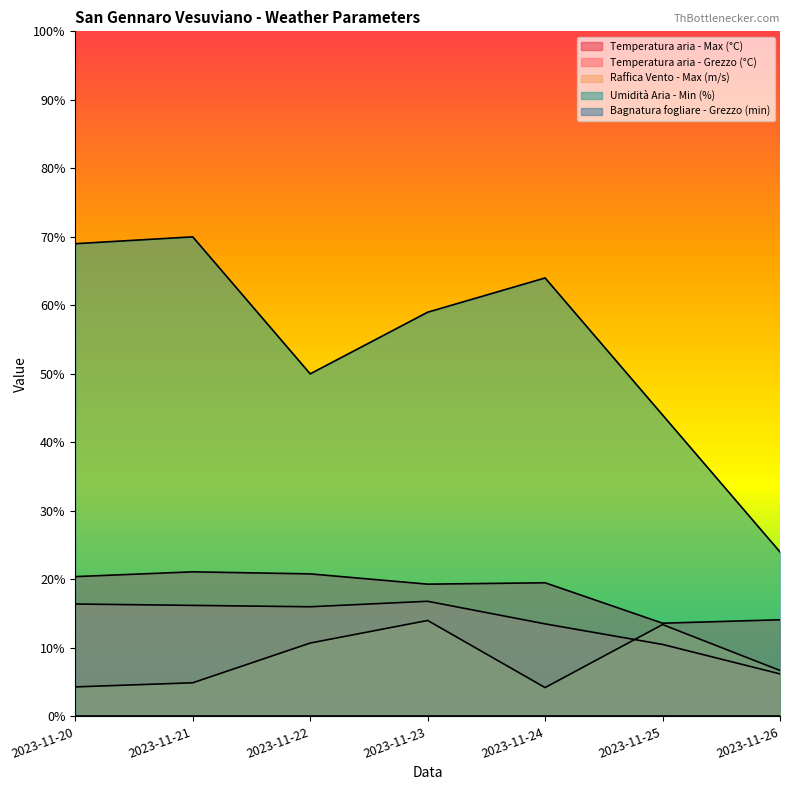

Which series has the largest total across all categories?

Umidità Aria - Min (%)